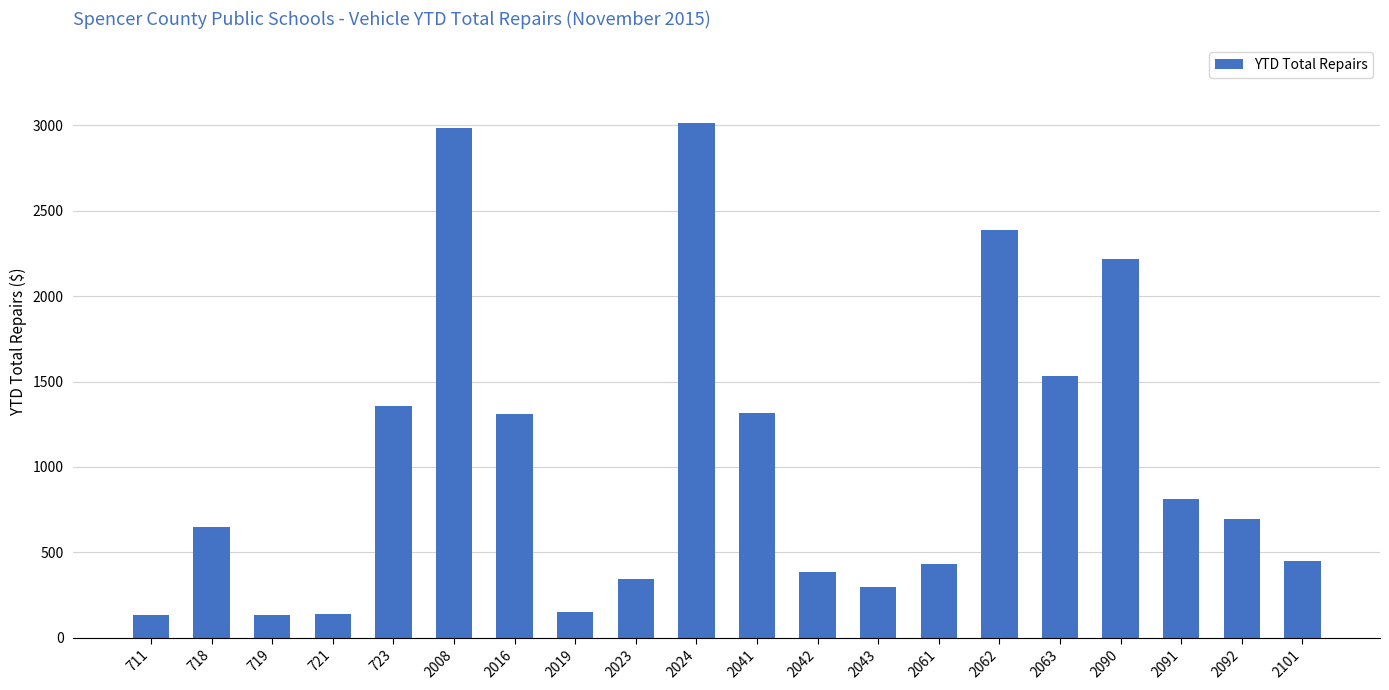

What is the greatest value displayed?

3015